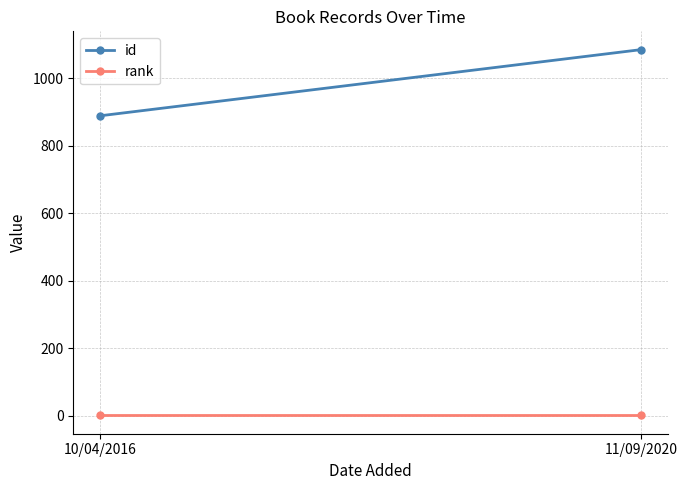

Is it true that rank equals 1 at 11/09/2020?

False